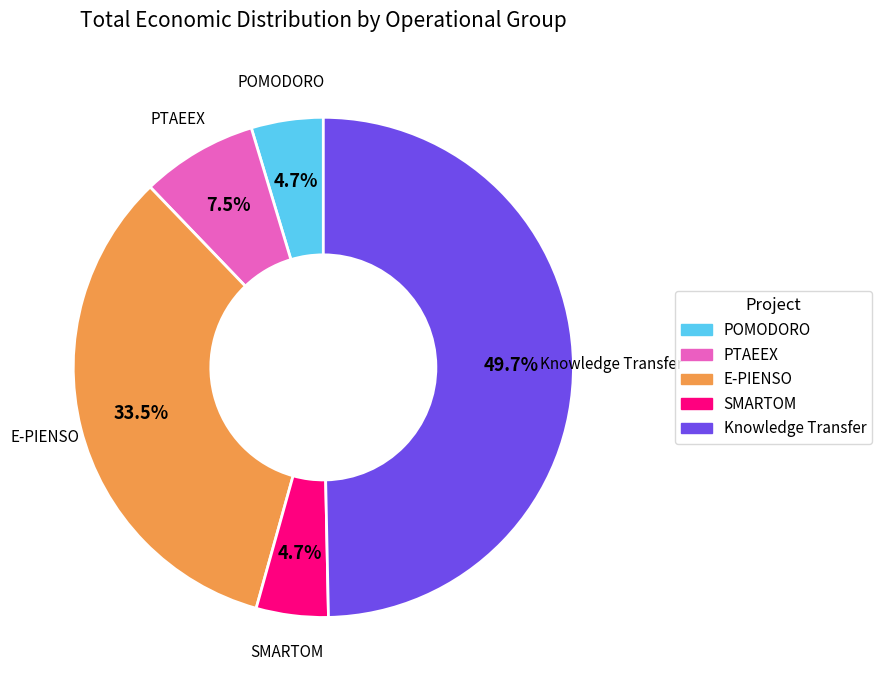

How many slices are in this pie chart?

5